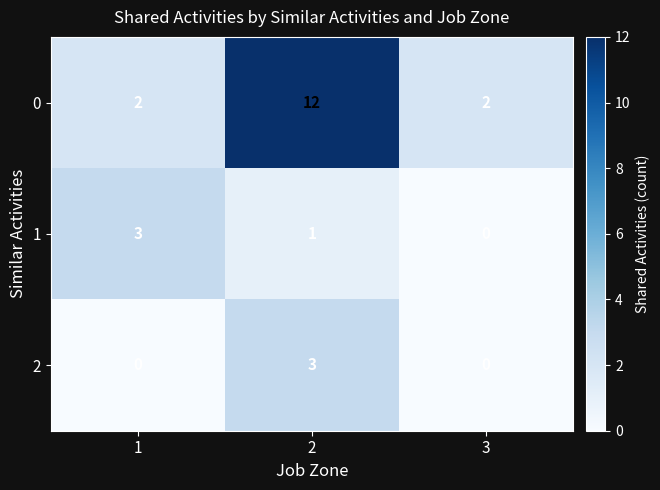

Reading left to right, list all the values displayed in this chart.

0: 1=2	2=12	3=2
1: 1=3	2=1	3=0
2: 1=0	2=3	3=0